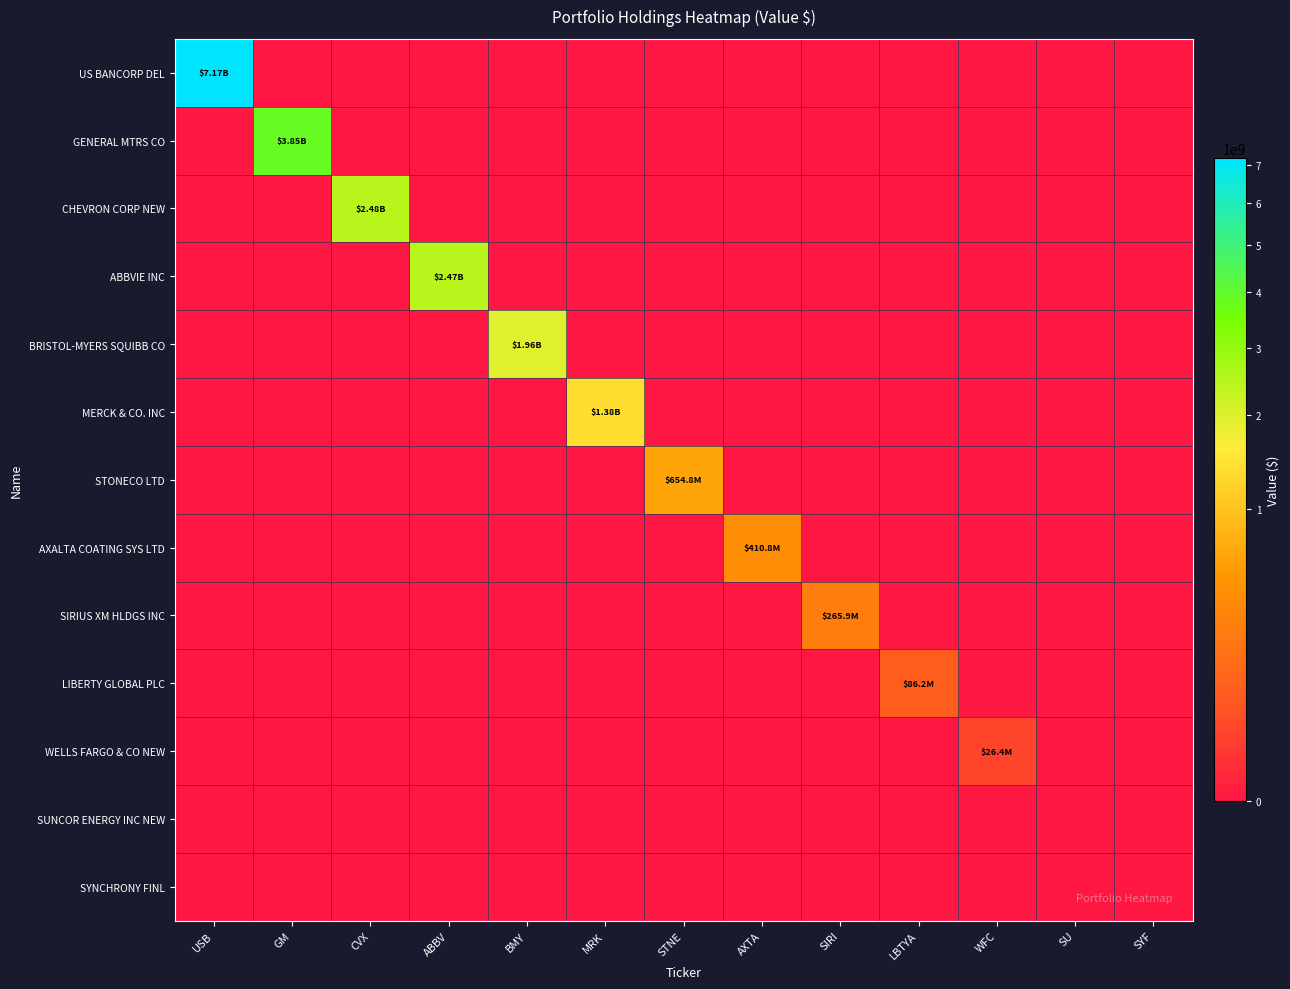

Reading left to right, list all the values displayed in this chart.

US BANCORP DEL: USB=7172993000	GM=0	CVX=0	ABBV=0	BMY=0	MRK=0	STNE=0	AXTA=0	SIRI=0	LBTYA=0	WFC=0	SU=0	SYF=0
GENERAL MTRS CO: USB=0	GM=3849820000	CVX=0	ABBV=0	BMY=0	MRK=0	STNE=0	AXTA=0	SIRI=0	LBTYA=0	WFC=0	SU=0	SYF=0
CHEVRON CORP NEW: USB=0	GM=0	CVX=2480617000	ABBV=0	BMY=0	MRK=0	STNE=0	AXTA=0	SIRI=0	LBTYA=0	WFC=0	SU=0	SYF=0
ABBVIE INC: USB=0	GM=0	CVX=0	ABBV=2474794000	BMY=0	MRK=0	STNE=0	AXTA=0	SIRI=0	LBTYA=0	WFC=0	SU=0	SYF=0
BRISTOL-MYERS SQUIBB CO: USB=0	GM=0	CVX=0	ABBV=0	BMY=1959064000	MRK=0	STNE=0	AXTA=0	SIRI=0	LBTYA=0	WFC=0	SU=0	SYF=0
MERCK & CO. INC: USB=0	GM=0	CVX=0	ABBV=0	BMY=0	MRK=1378553000	STNE=0	AXTA=0	SIRI=0	LBTYA=0	WFC=0	SU=0	SYF=0
STONECO LTD: USB=0	GM=0	CVX=0	ABBV=0	BMY=0	MRK=0	STNE=654775000	AXTA=0	SIRI=0	LBTYA=0	WFC=0	SU=0	SYF=0
AXALTA COATING SYS LTD: USB=0	GM=0	CVX=0	ABBV=0	BMY=0	MRK=0	STNE=0	AXTA=410779000	SIRI=0	LBTYA=0	WFC=0	SU=0	SYF=0
SIRIUS XM HLDGS INC: USB=0	GM=0	CVX=0	ABBV=0	BMY=0	MRK=0	STNE=0	AXTA=0	SIRI=265882000	LBTYA=0	WFC=0	SU=0	SYF=0
LIBERTY GLOBAL PLC: USB=0	GM=0	CVX=0	ABBV=0	BMY=0	MRK=0	STNE=0	AXTA=0	SIRI=0	LBTYA=86213000	WFC=0	SU=0	SYF=0
WELLS FARGO & CO NEW: USB=0	GM=0	CVX=0	ABBV=0	BMY=0	MRK=0	STNE=0	AXTA=0	SIRI=0	LBTYA=0	WFC=26374000	SU=0	SYF=0
SUNCOR ENERGY INC NEW: USB=0	GM=0	CVX=0	ABBV=0	BMY=0	MRK=0	STNE=0	AXTA=0	SIRI=0	LBTYA=0	WFC=0	SU=0	SYF=0
SYNCHRONY FINL: USB=0	GM=0	CVX=0	ABBV=0	BMY=0	MRK=0	STNE=0	AXTA=0	SIRI=0	LBTYA=0	WFC=0	SU=0	SYF=0